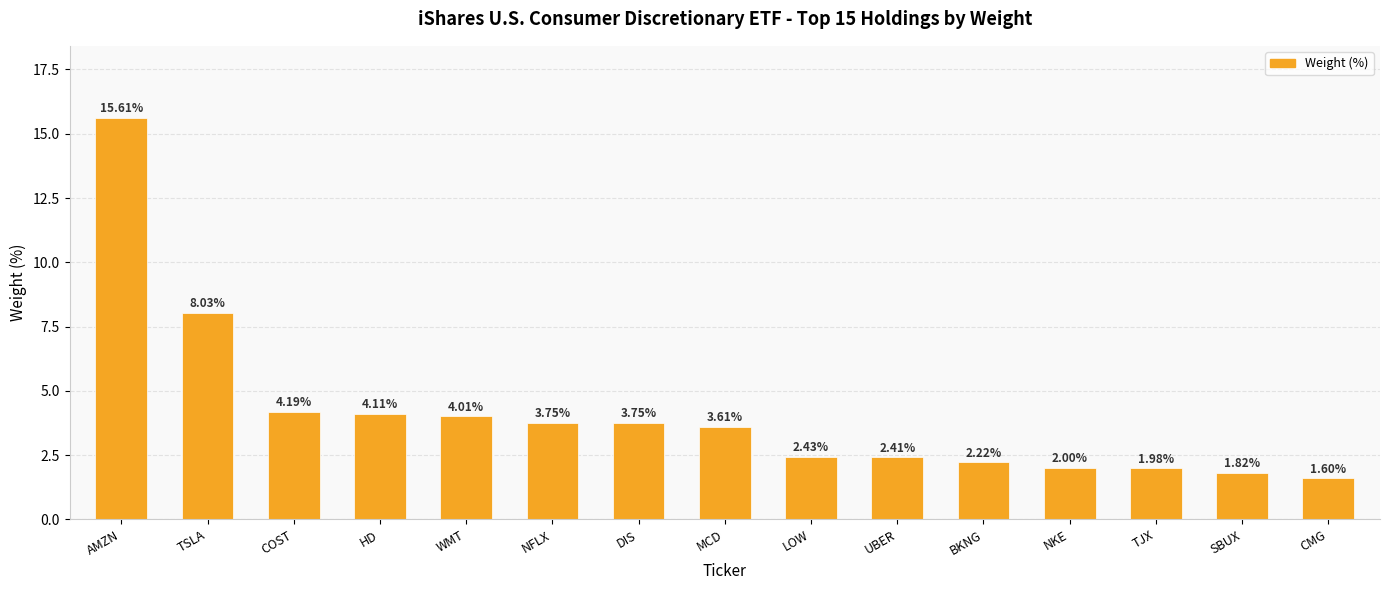

Where does the data first go above 3?

AMZN